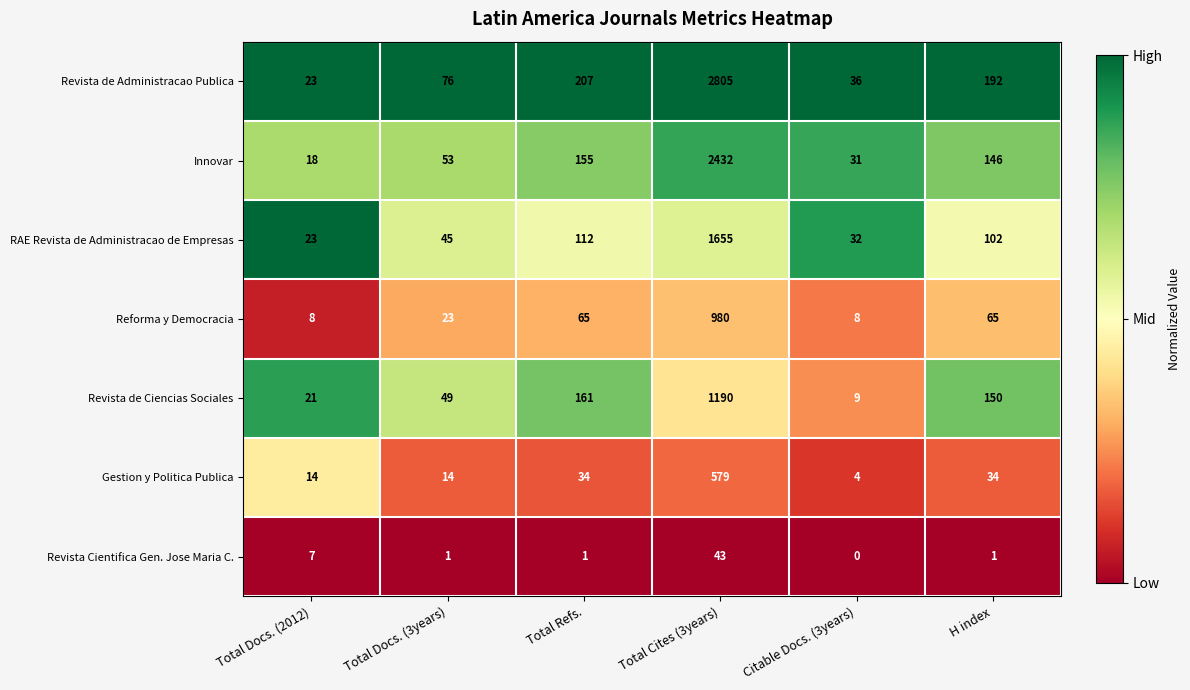

Between Total Docs. (3years) and Total Cites (3years), which series saw the biggest shift?

Revista de Administracao Publica